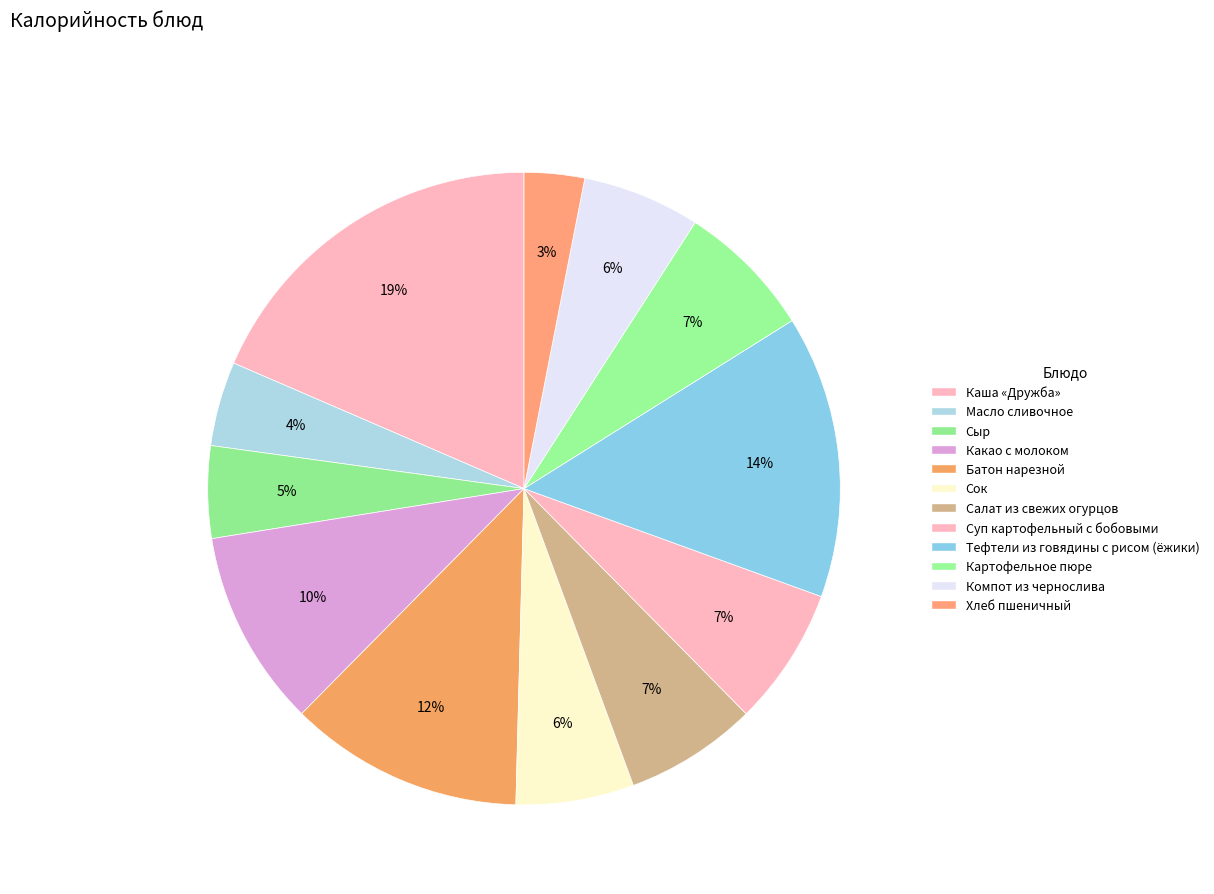

Count the number of slices in the pie.

12